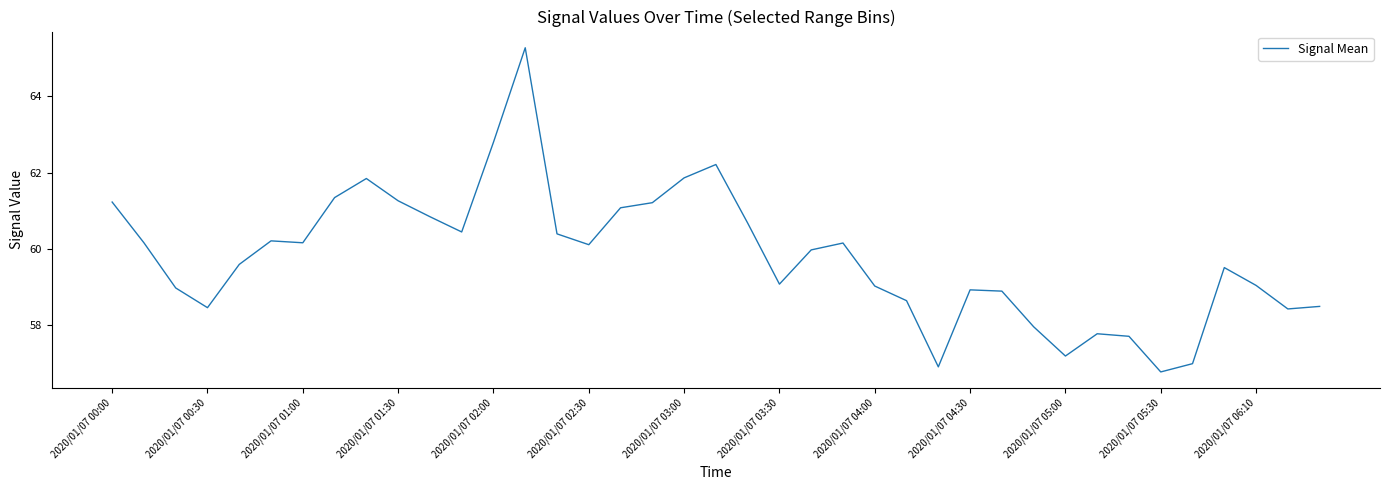

True or false: the data has more than 0 interior local peaks.

True